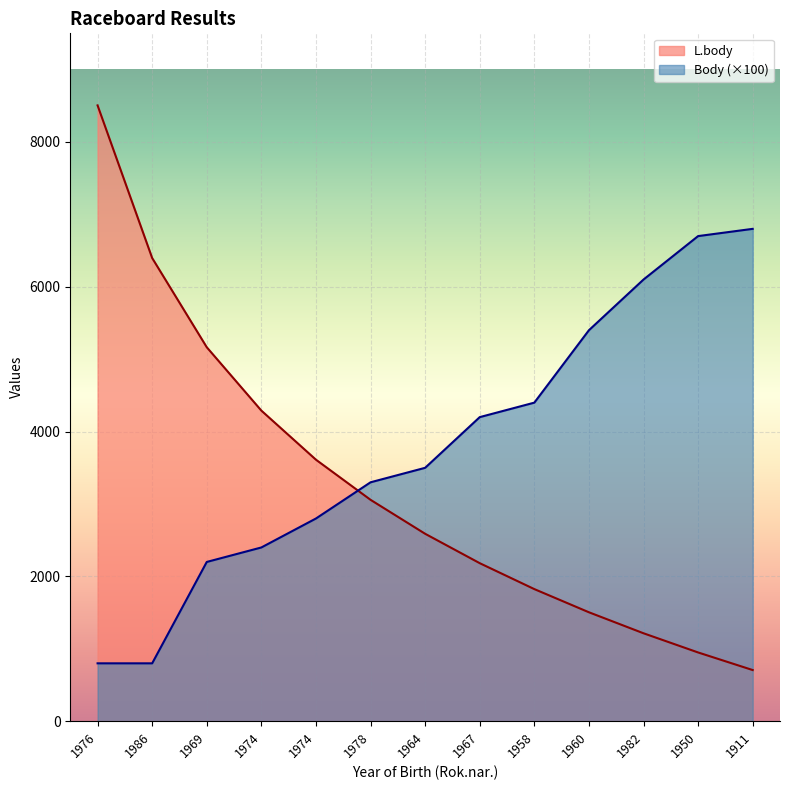

At 1958, list the series in order from largest to smallest.

Body (×100), L.body